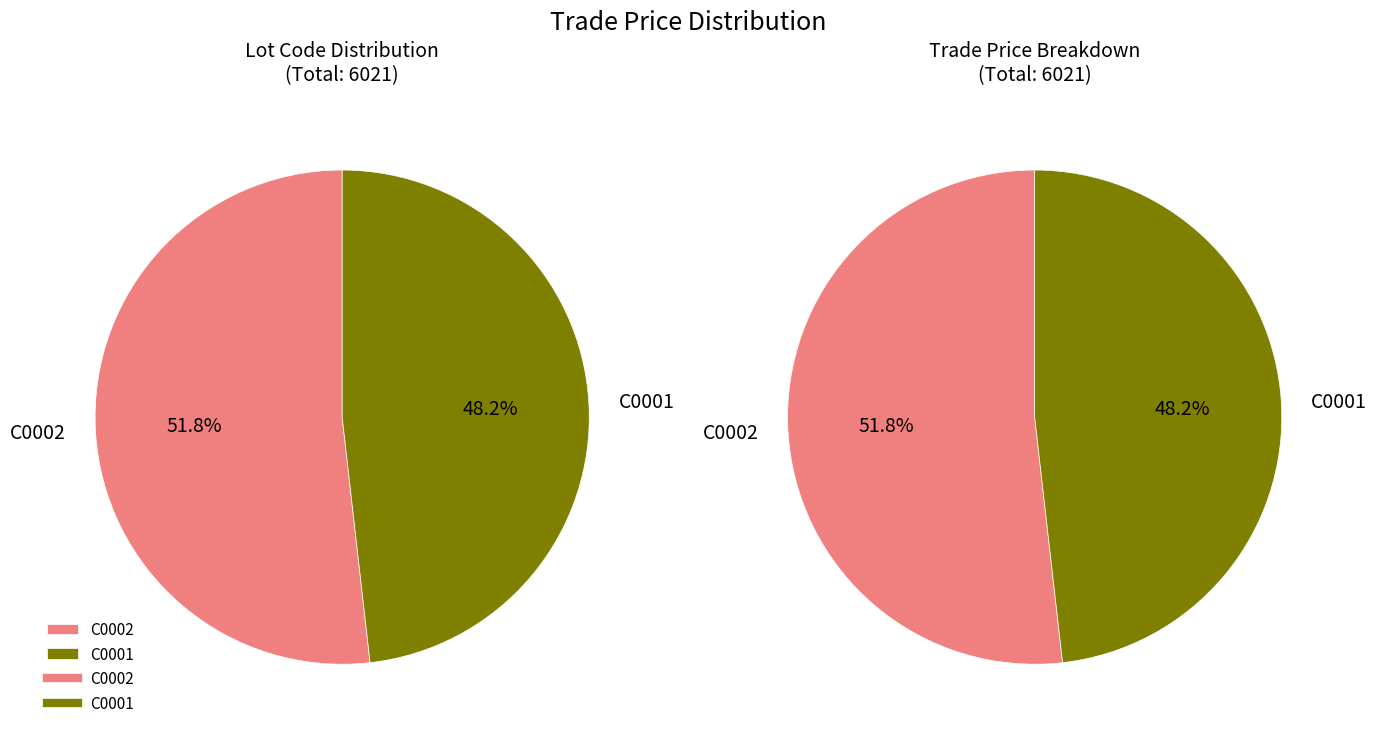

Between C0002 and C0001, which is larger?

C0002